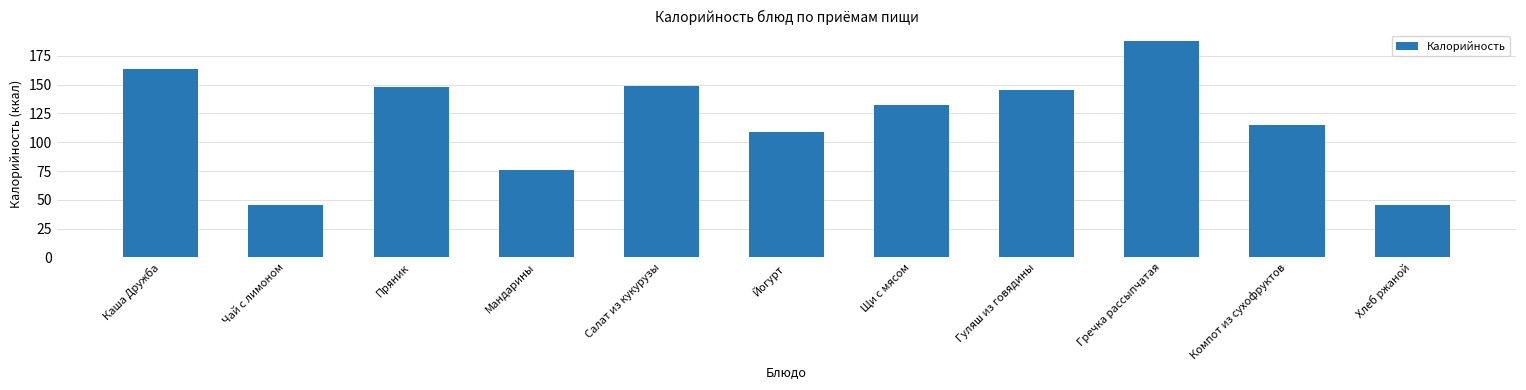

What is the difference between the second highest and minimum values?

117.9